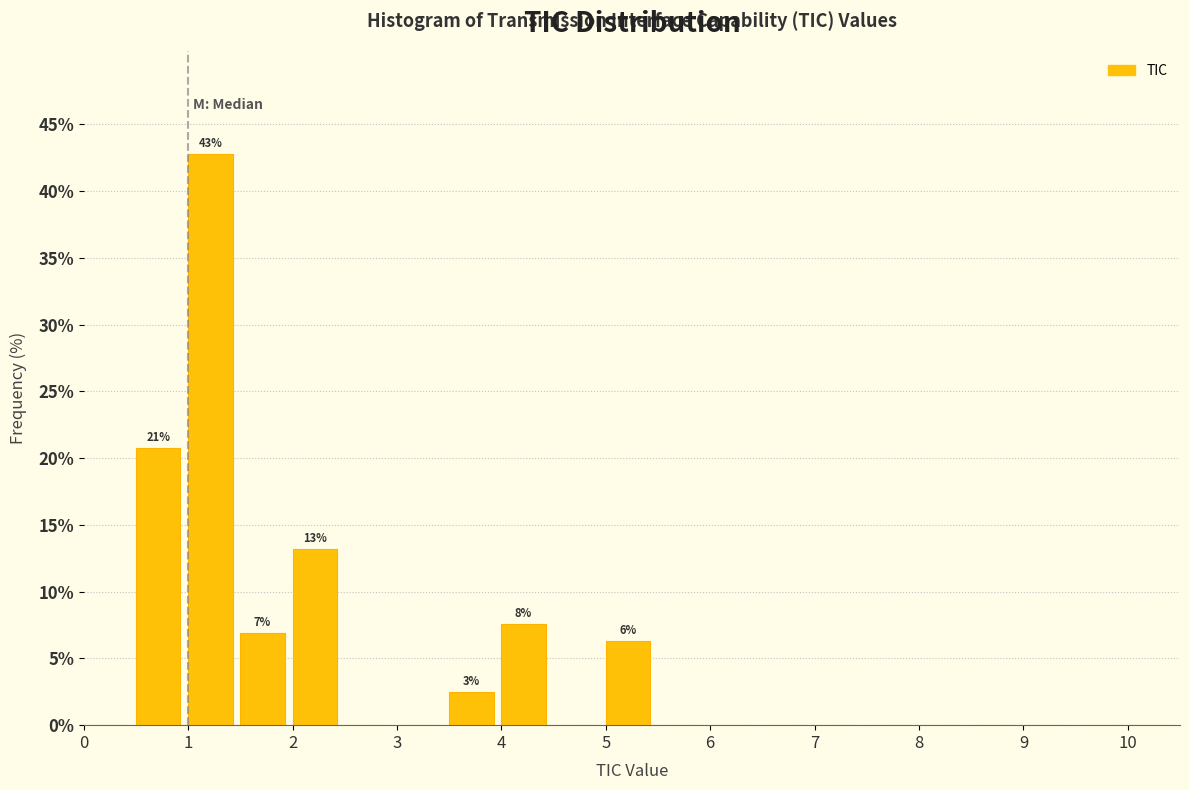

Over which range of the x-axis is the bar tallest?

1.0 to 1.5